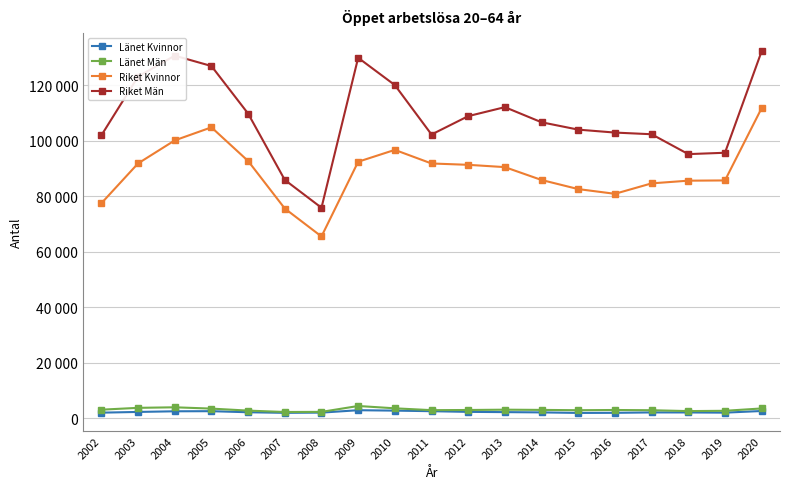

What are all the series names shown in the legend?

Länet Kvinnor, Länet Män, Riket Kvinnor, Riket Män